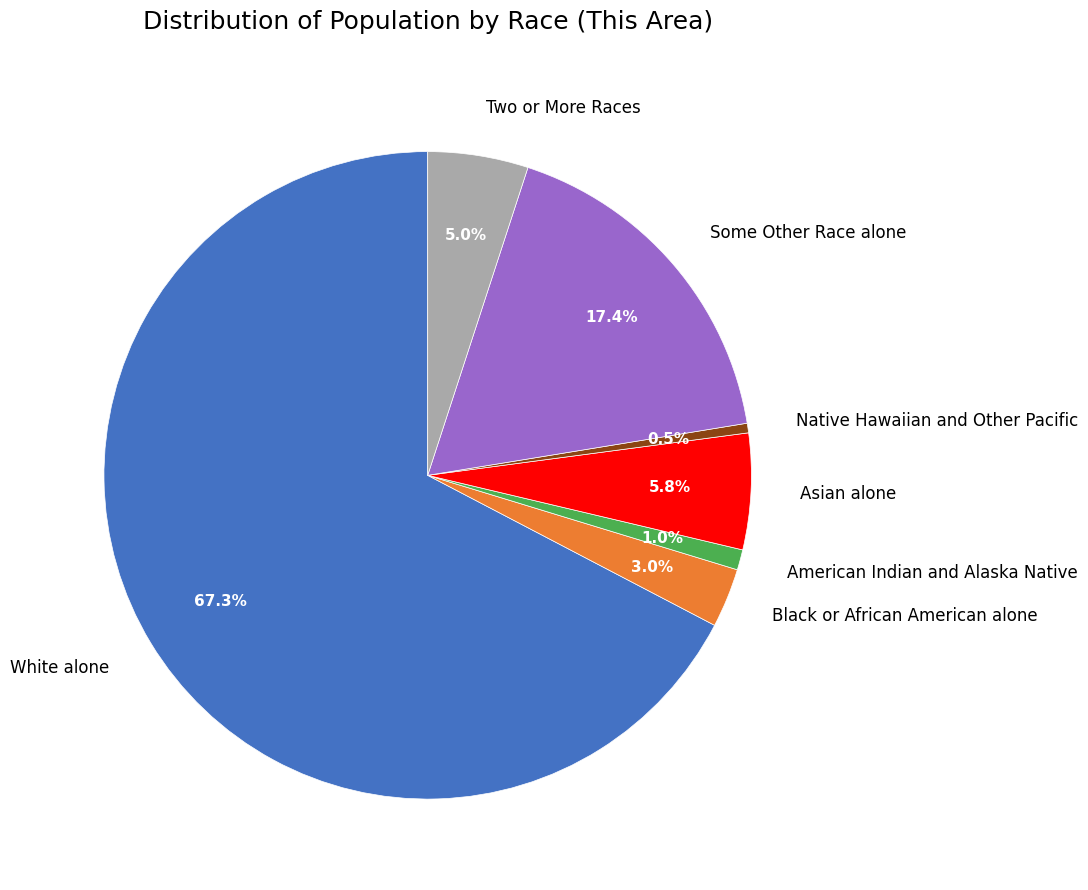

Which slice is the smallest?

Native Hawaiian and Other Pacific